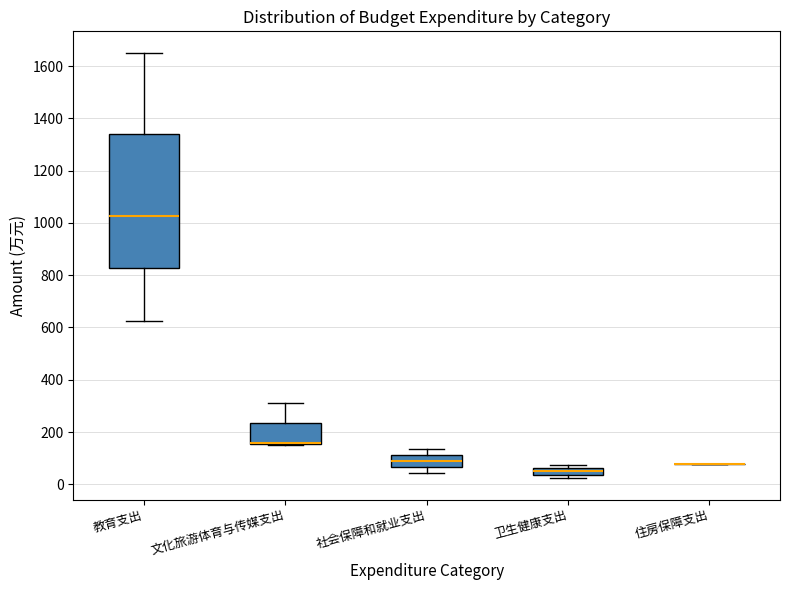

Comparing the boxes themselves (not the whiskers), which one is the tallest?

教育支出